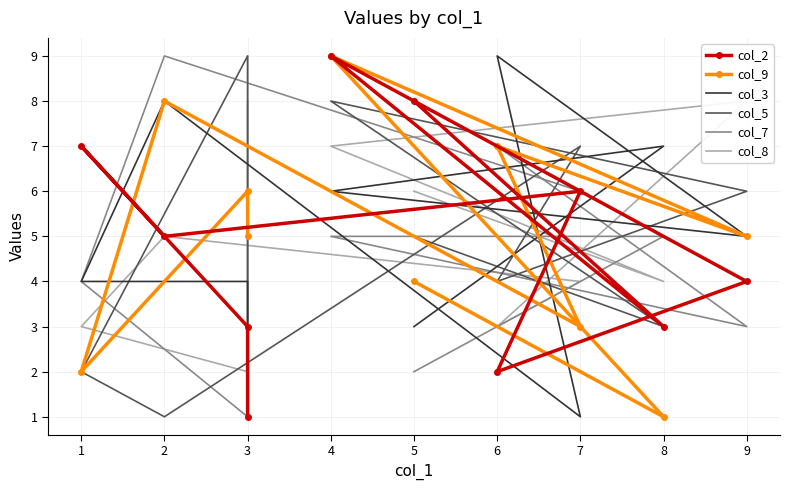

List the labels in order of col_3 value, largest first.

6, 2, 8, 4, 9, 1, 3, 5, 3, 7